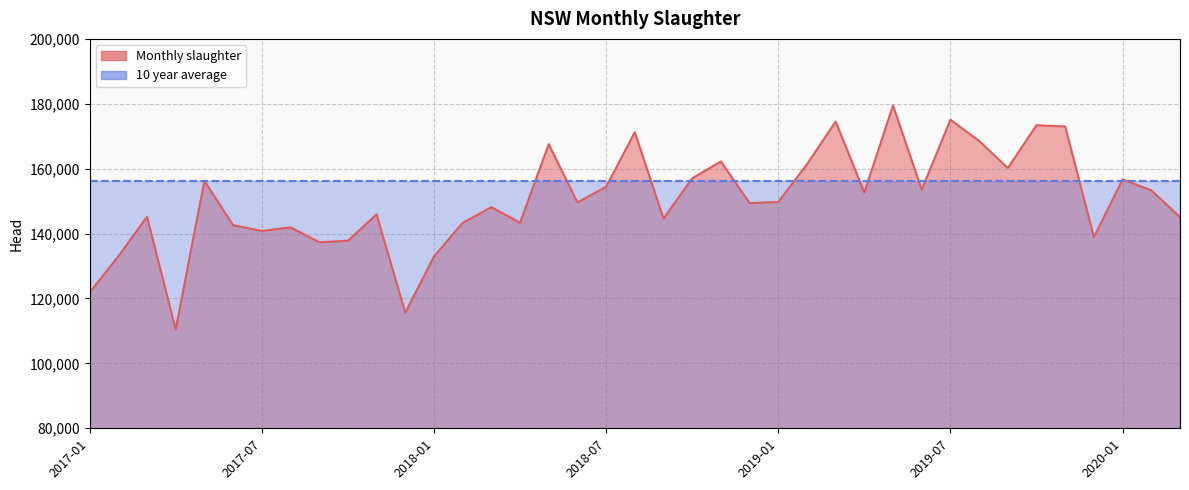

At which label is the value closest to 144980?

2020-03